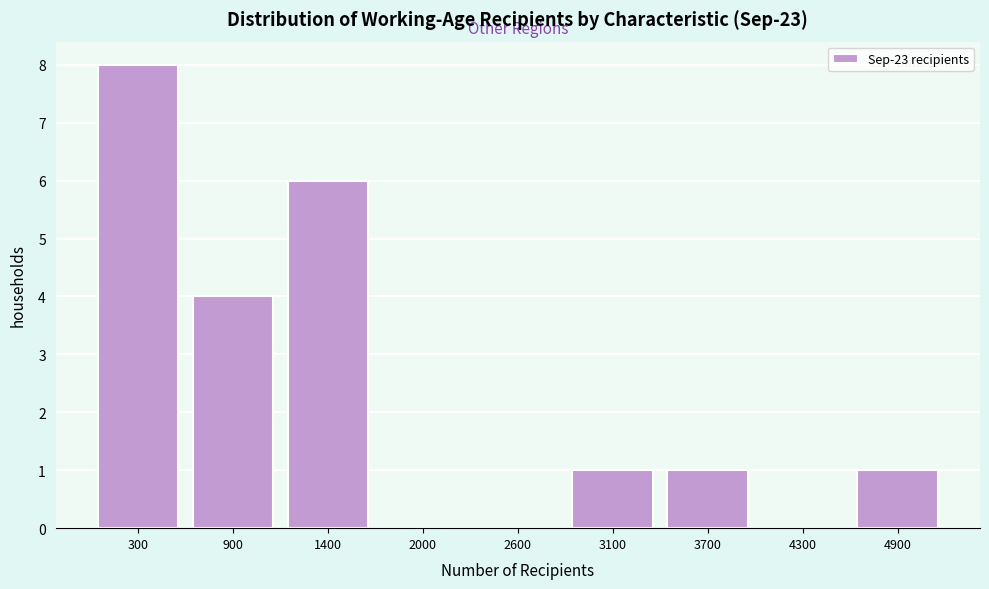

Over which range of the x-axis is the bar tallest?

0 to 600